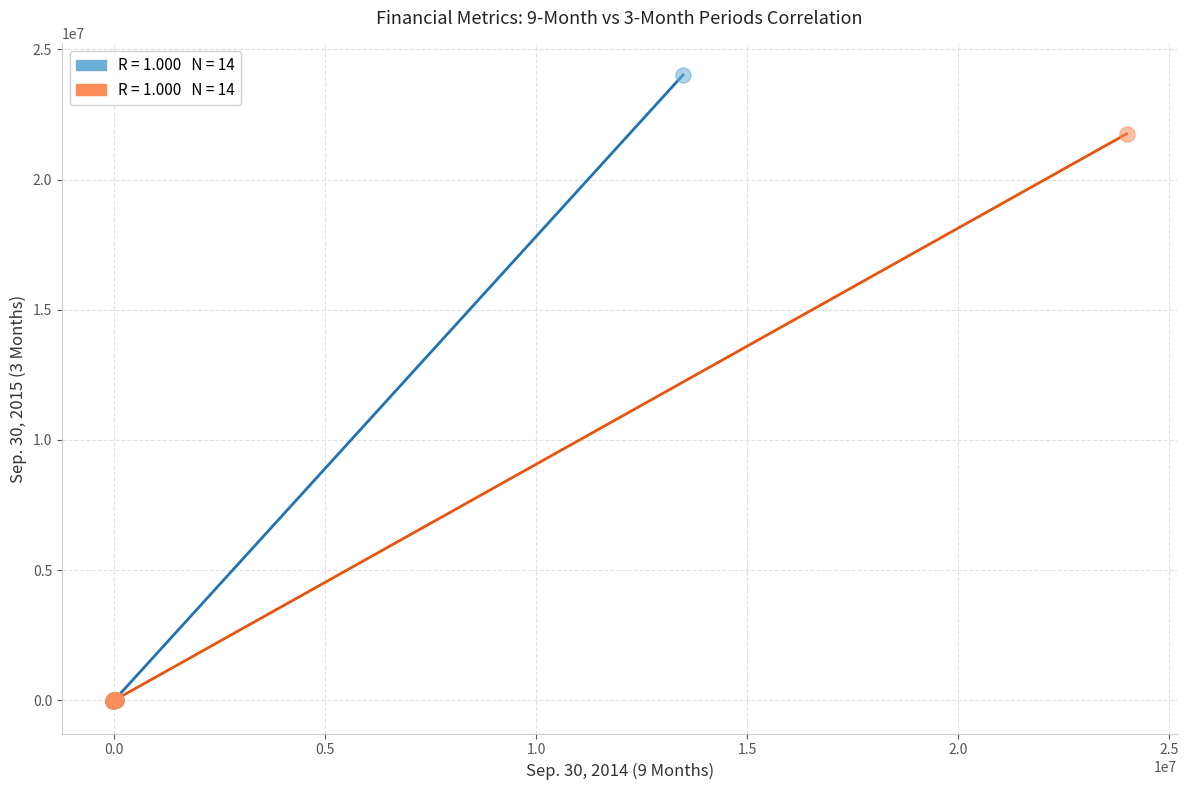

Which series has the widest spread of Y values?

Sep. 30, 2015 (3M) vs Sep. 30, 2014 (9M)